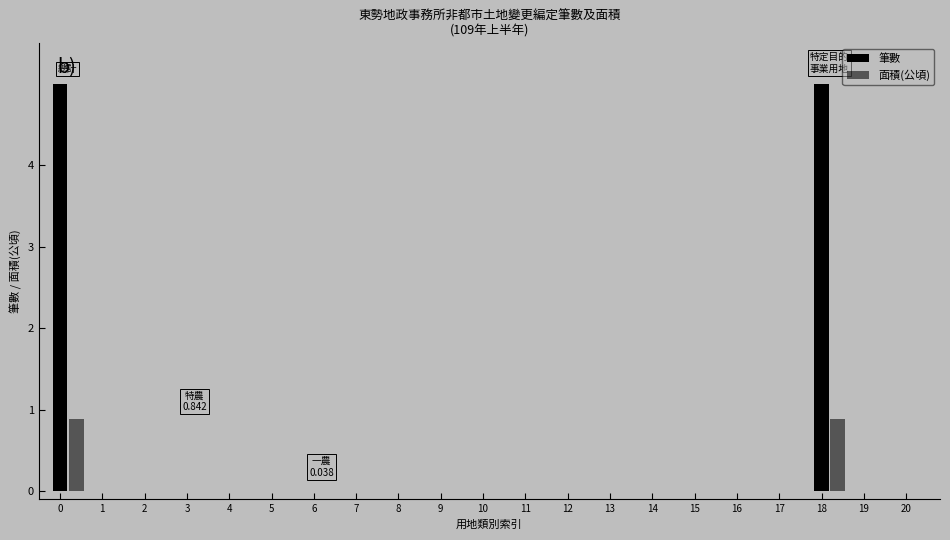

How many groups of bars are there?

21